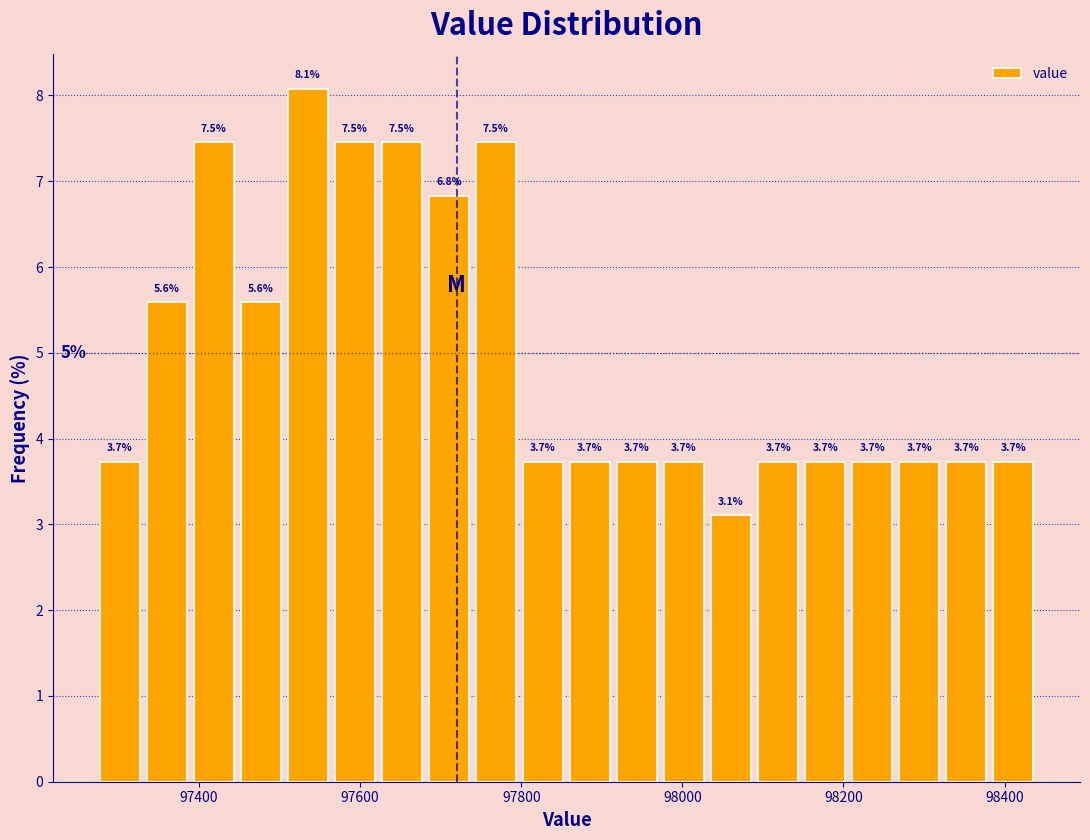

Read against the x-axis, roughly where is the centre of the tallest bar?

97540